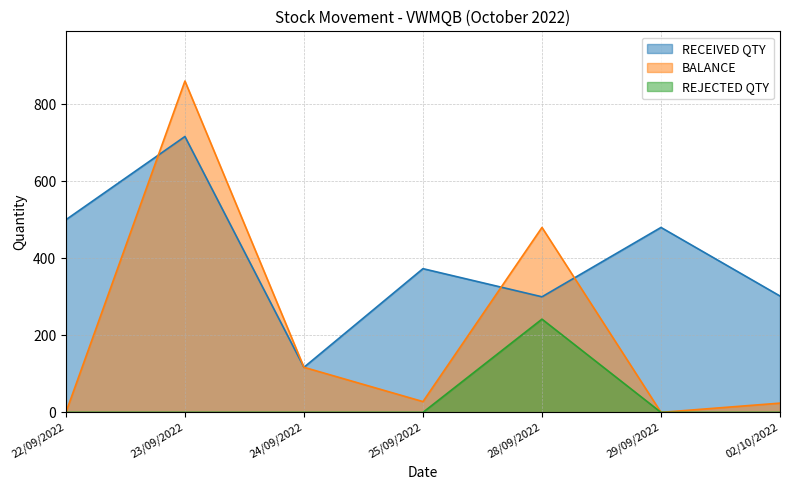

In BALANCE, how many points are higher than both neighbors (excluding endpoints)?

2